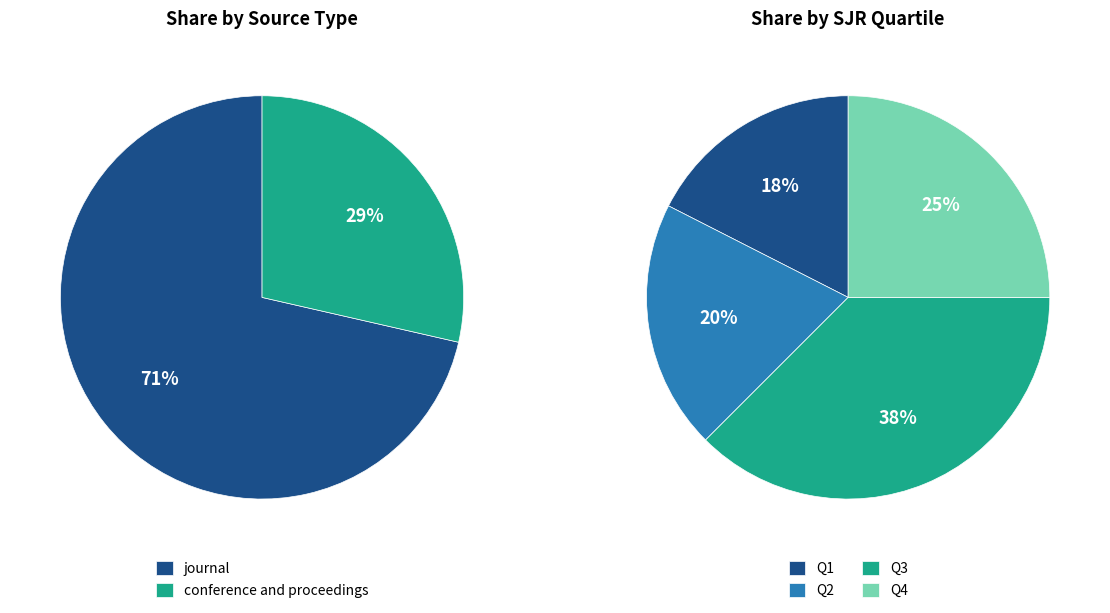

Which slice represents more than half of the pie?

journal